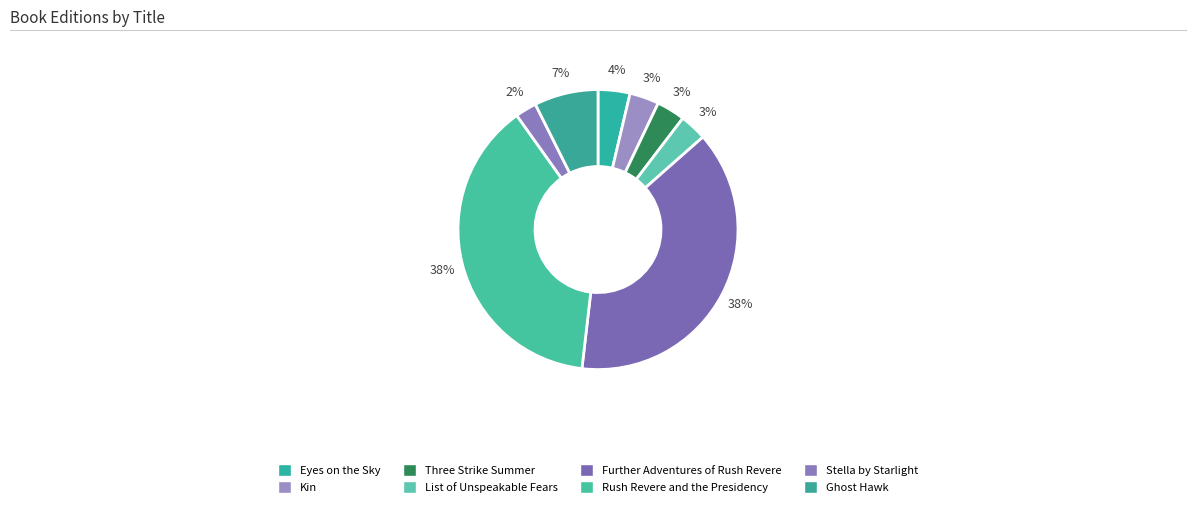

How many segments does this pie chart have?

8